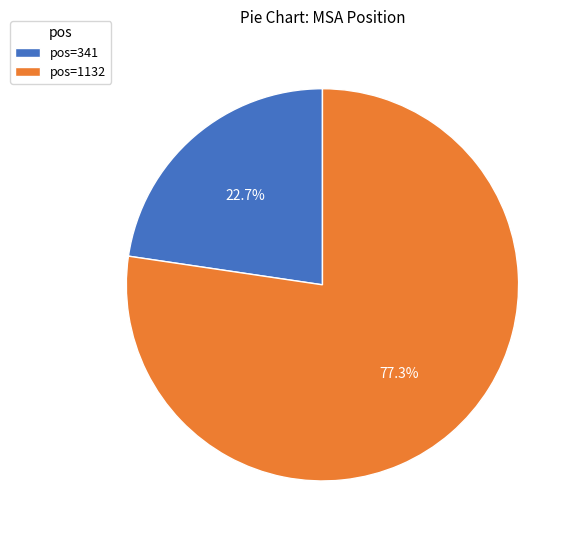

Combined, what portion of the pie is pos=341 and pos=1132?

100.0%